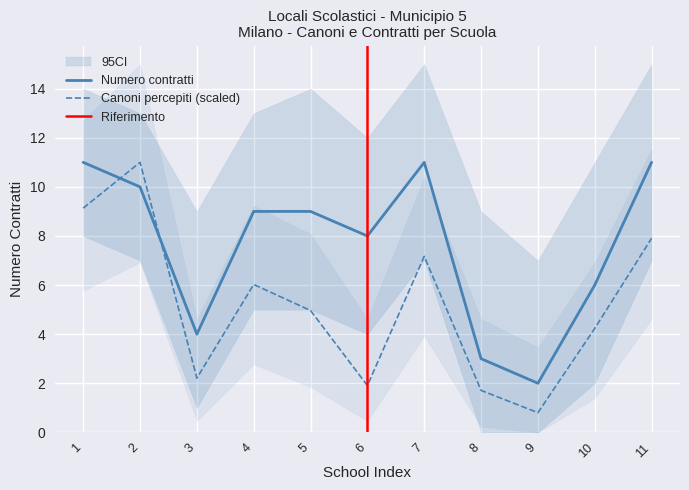

Where do numero totale contratti gestiti and totale canoni percepiti first cross each other?

1 and 2